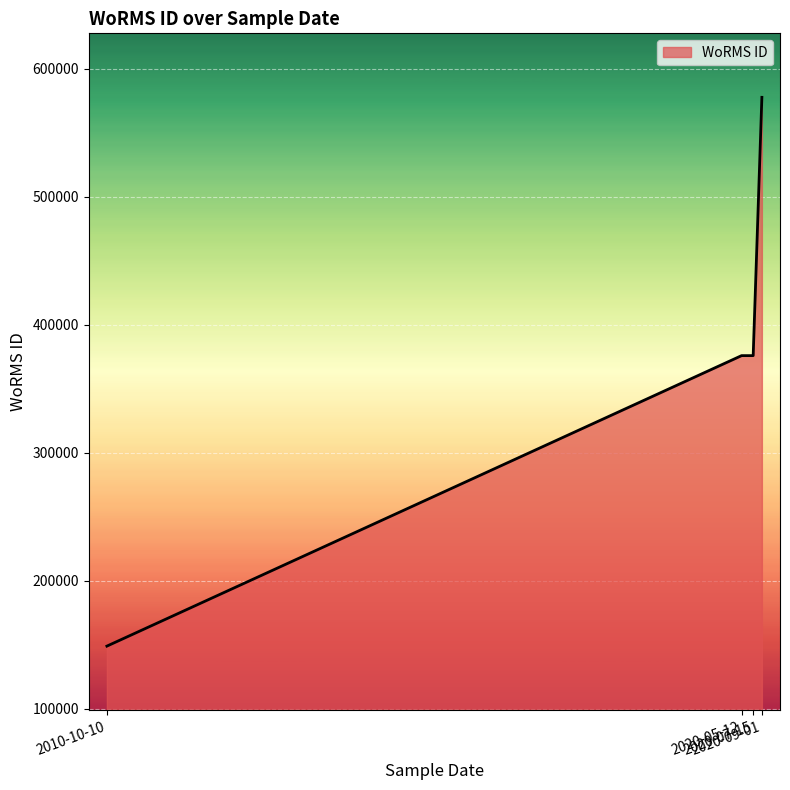

What position from the left is 2020-07-15?

3